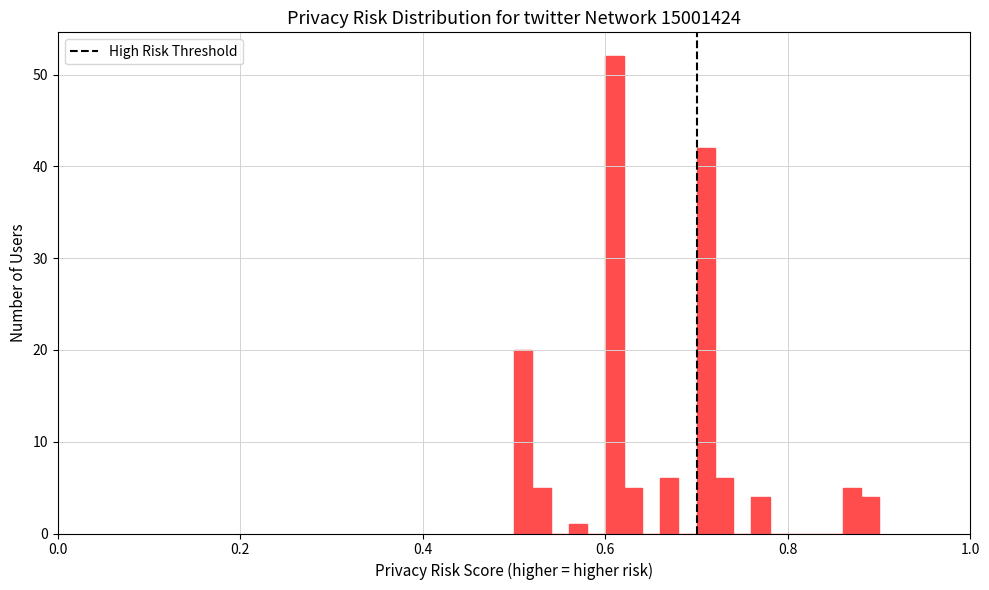

Read against the x-axis, roughly where is the centre of the tallest bar?

0.62